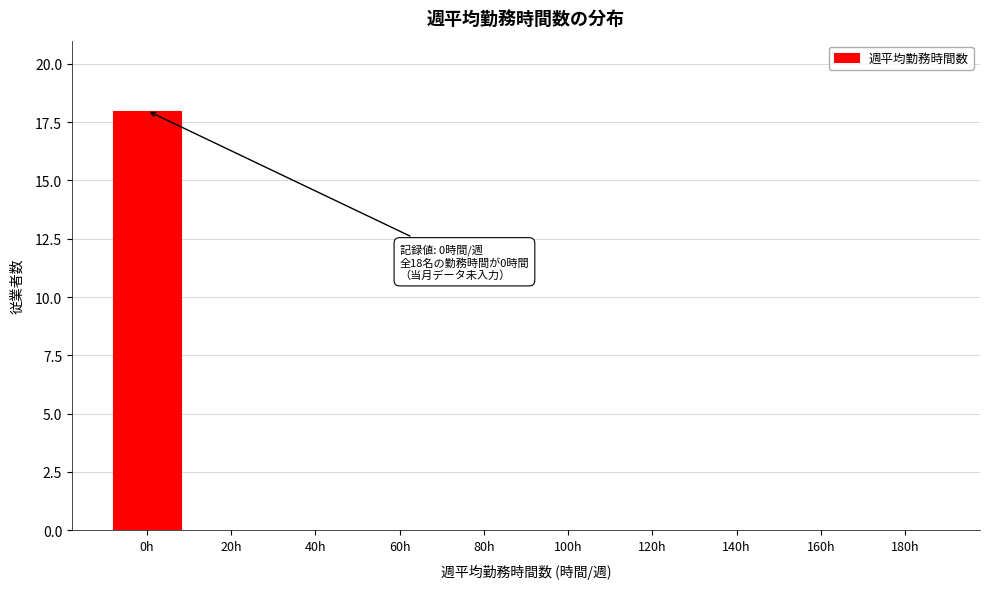

Reading right to left, what are all the values shown in this chart?

180h=0	160h=0	140h=0	120h=0	100h=0	80h=0	60h=0	40h=0	20h=0	0h=18